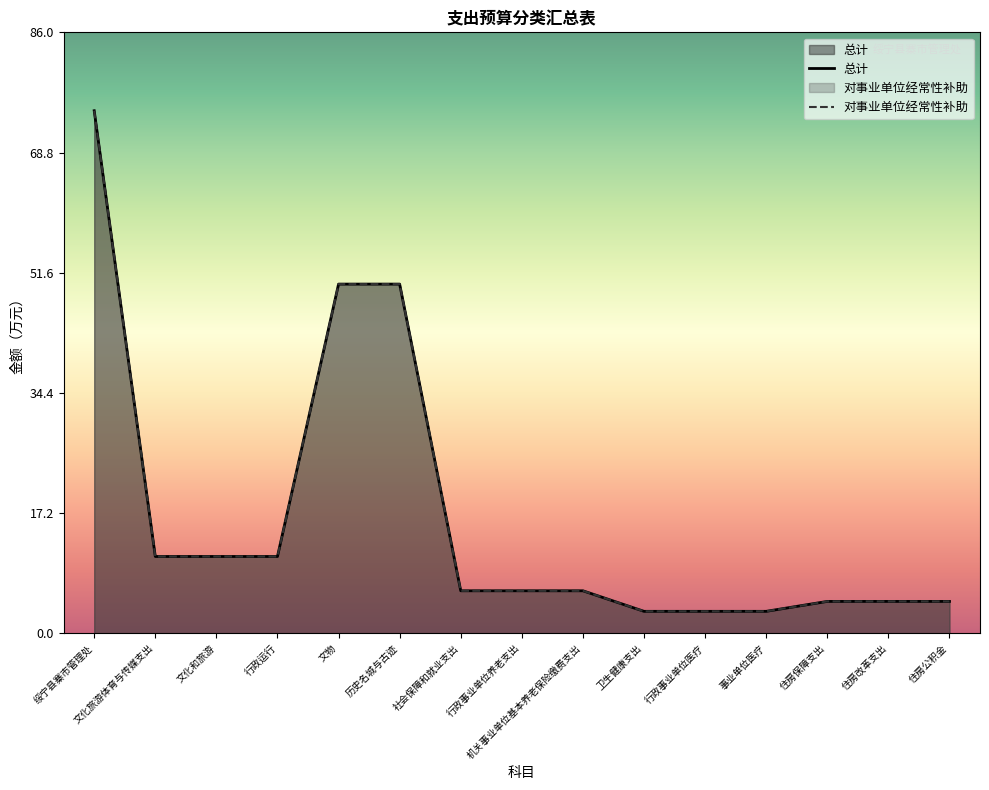

What is the difference between the maximum and minimum values in the 总计 series?

71.6